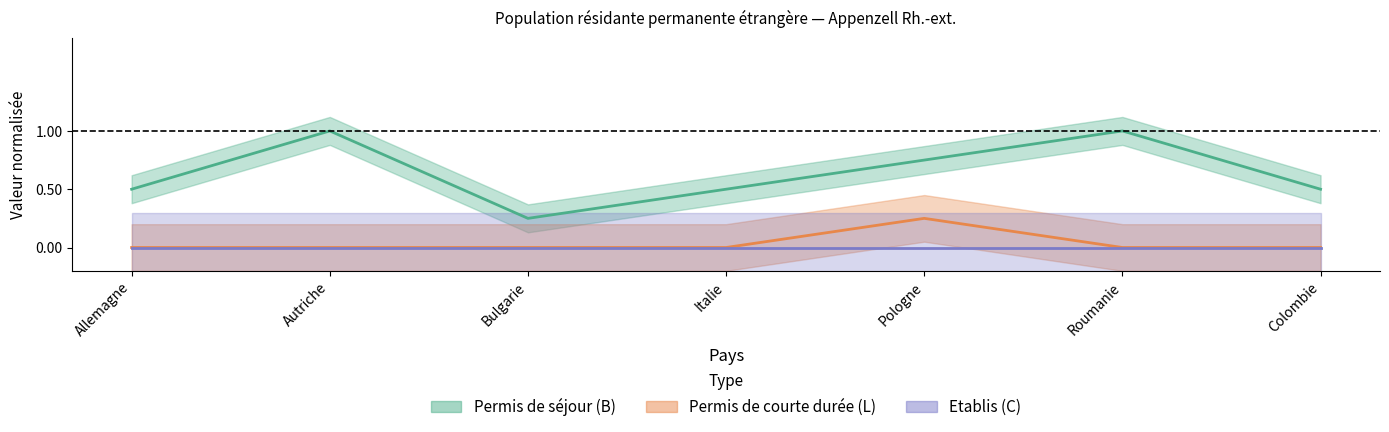

What is the difference between the maximum and minimum values in the Permis de courte durée (L) Total series?

0.2